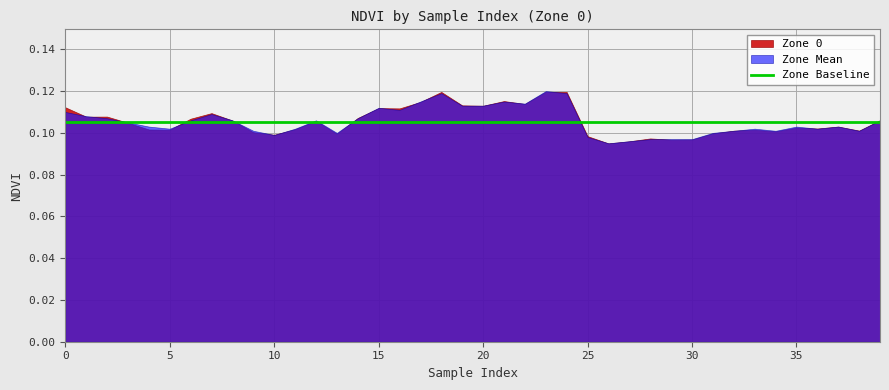

What is the minimum value for Zone Baseline?

0.1